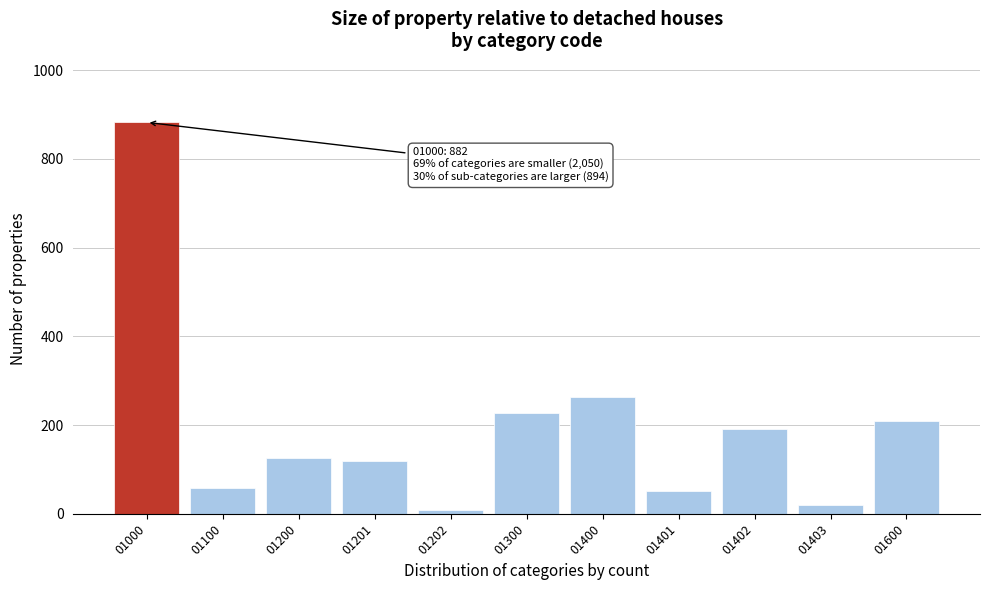

Reading left to right, list all the values displayed in this chart.

882	57	126	118	8	228	263	52	191	20	208